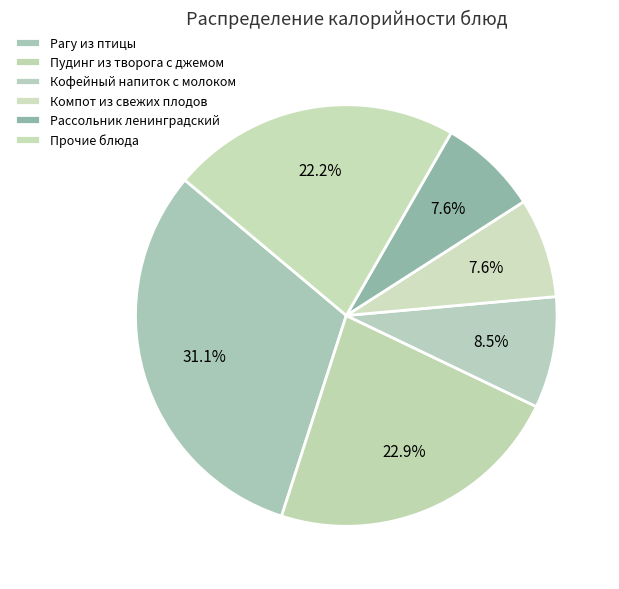

Which category has the biggest portion of the pie?

Рагу из птицы